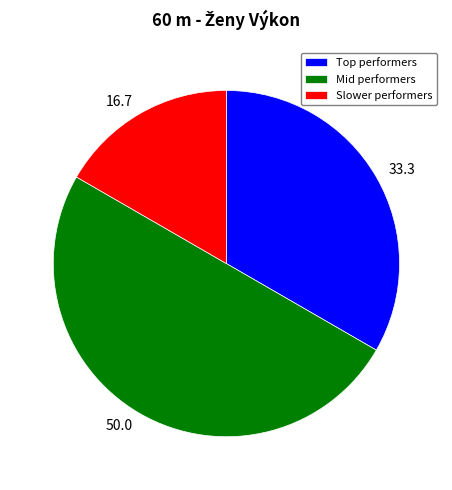

True or false: Slower performers accounts for 24% of the total.

False